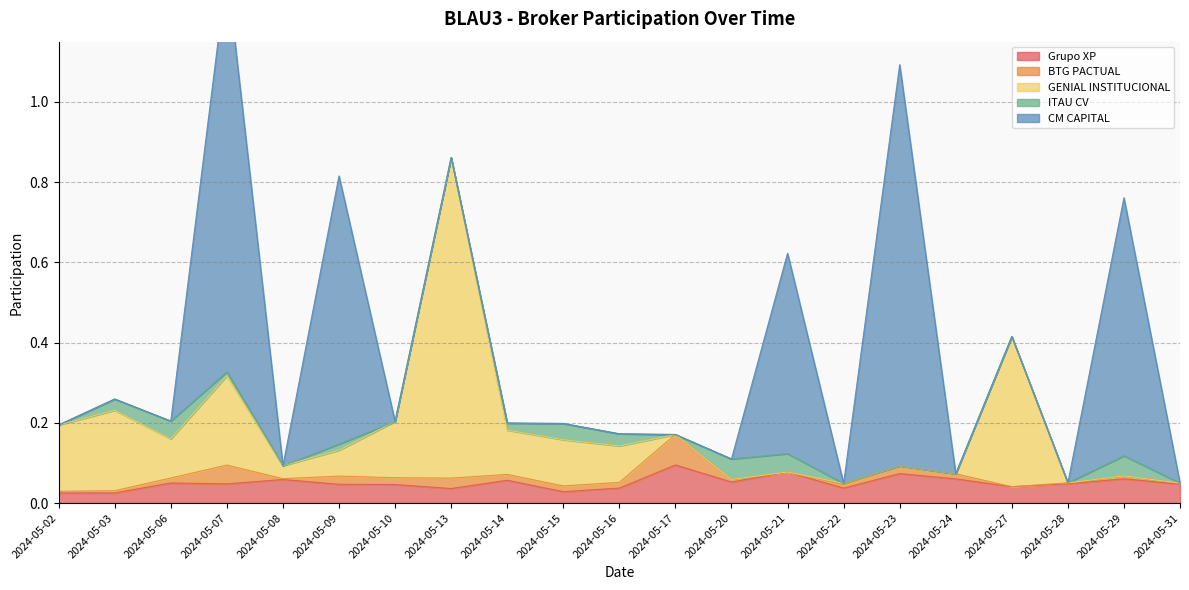

Where is the first local minimum for GENIAL INSTITUCIONAL?

2024-05-06